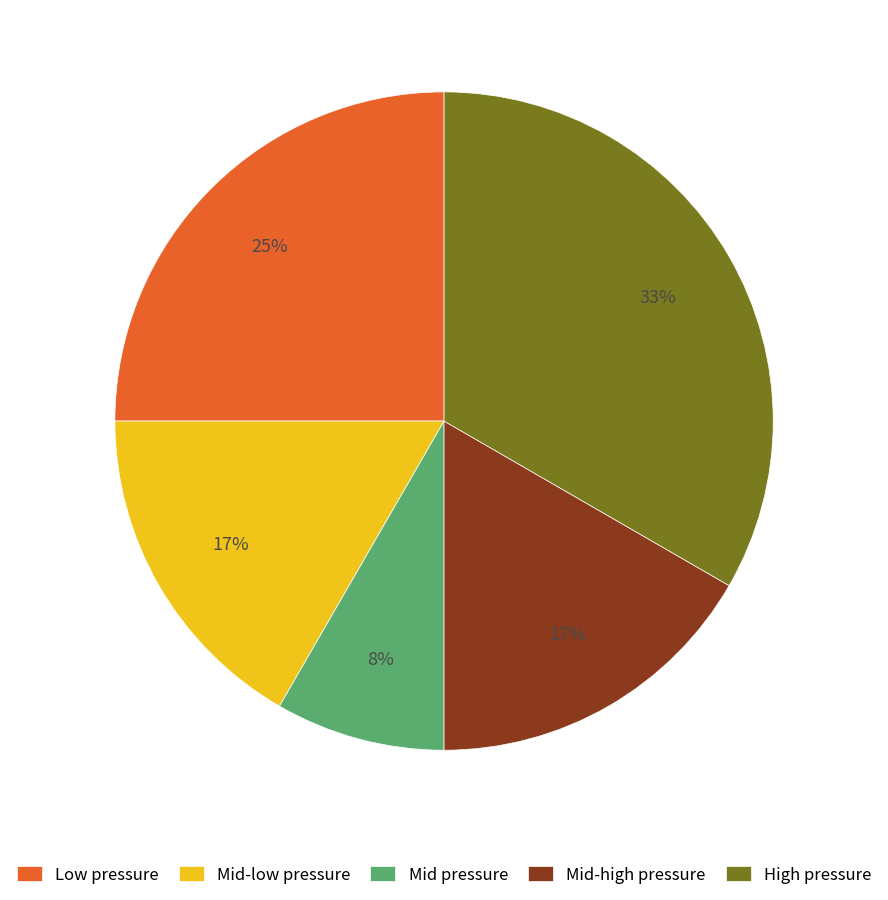

How many segments does this pie chart have?

5